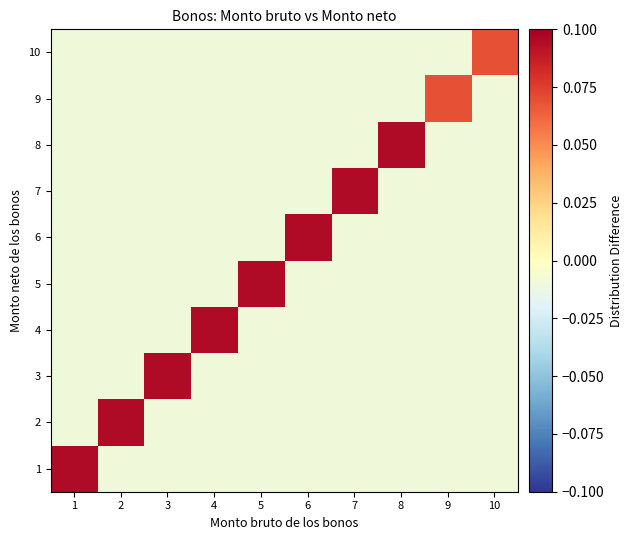

What is the spread (max minus min) of values at 5?

0.1